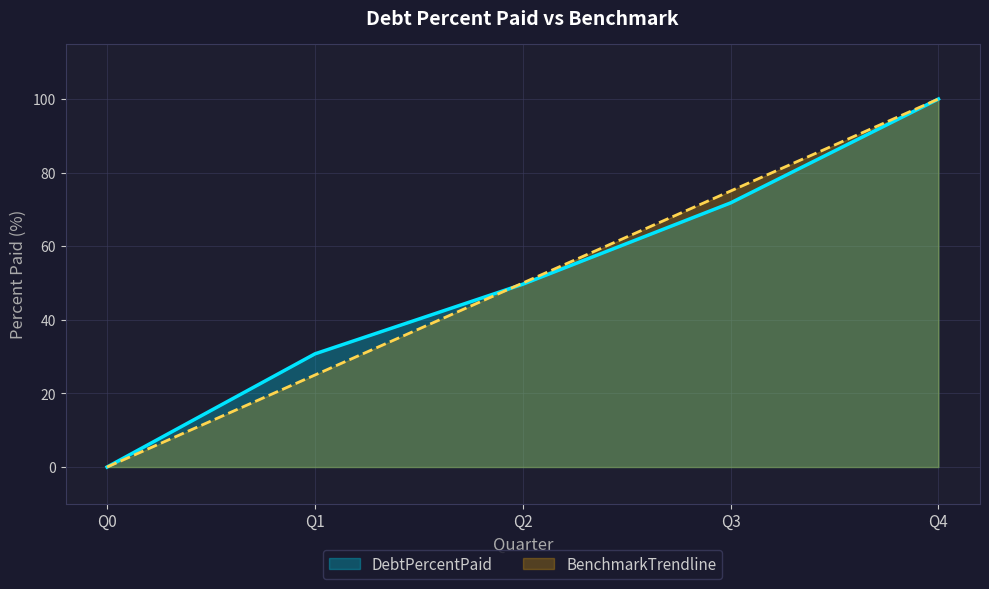

At which category does the chart reach its peak across all series?

Q4